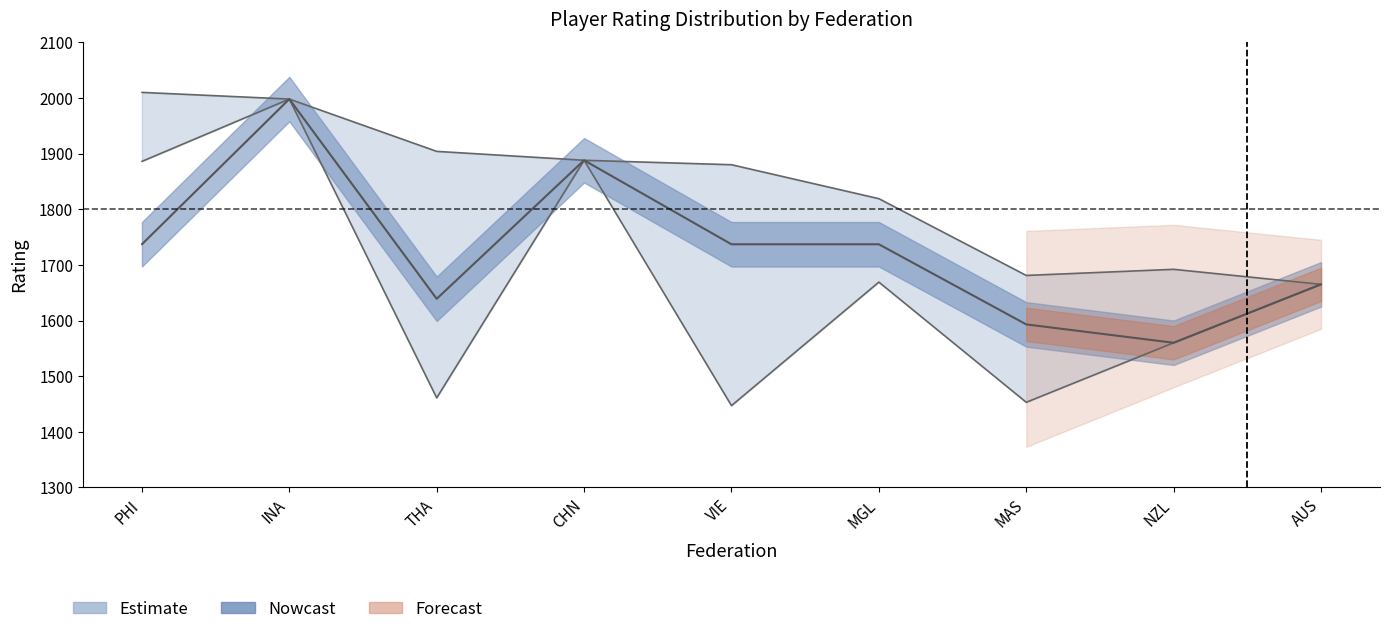

The Estimate_upper series shows 1880 at VIE. True or false?

True